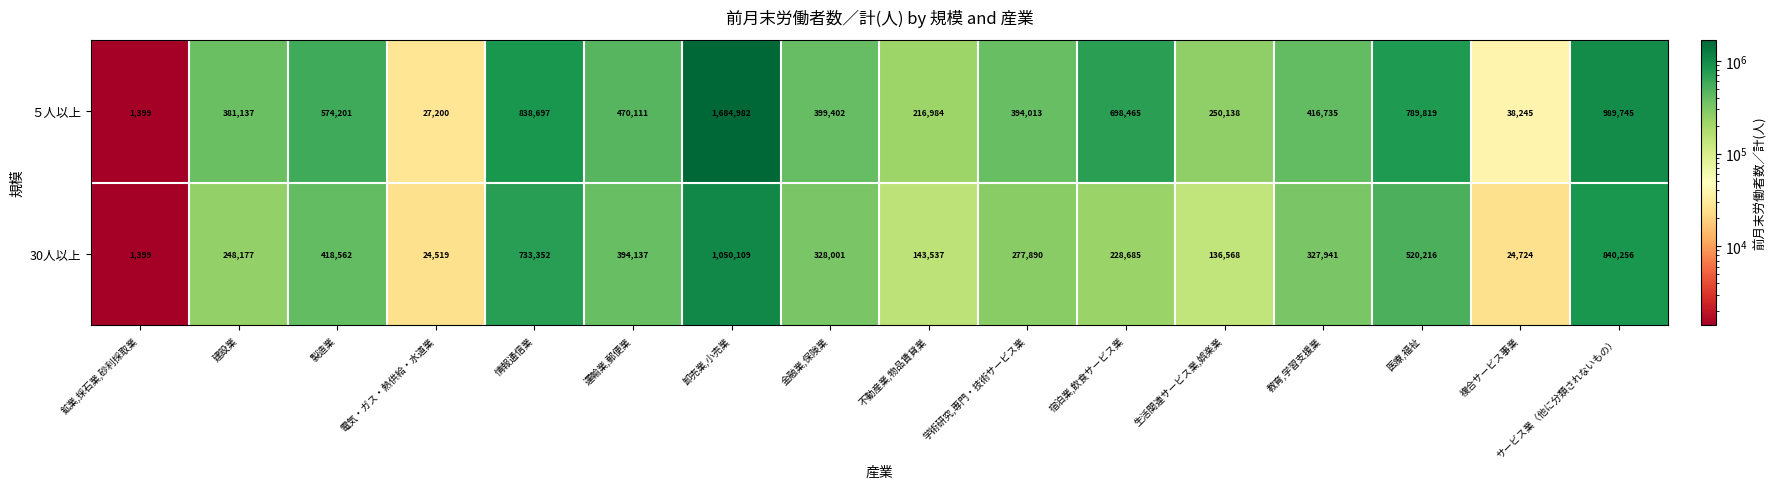

What is the total value across all series at 複合サービス事業?

62969